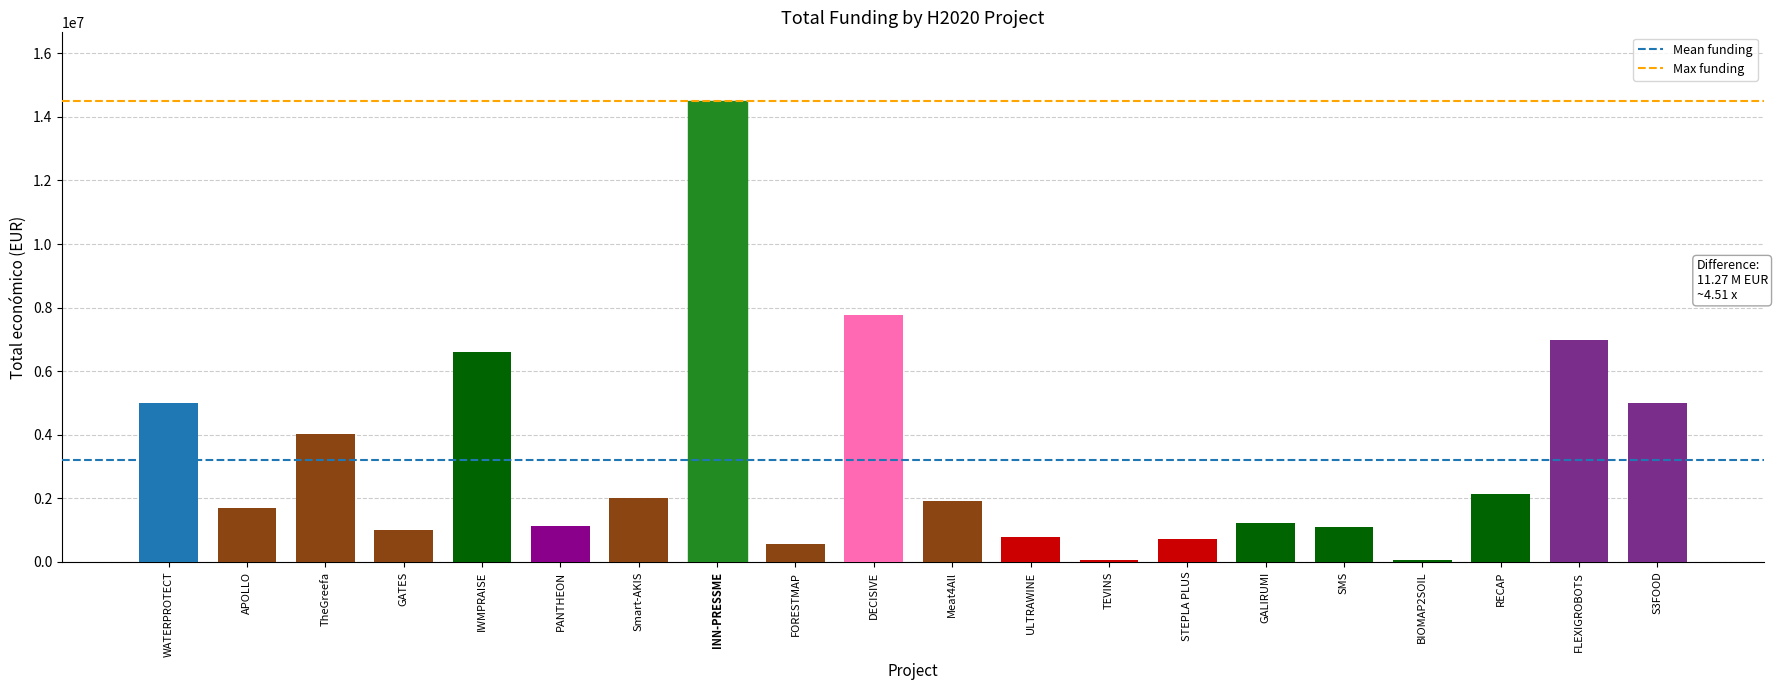

The chart shows a value of 14484959 at INN-PRESSME. True or false?

True